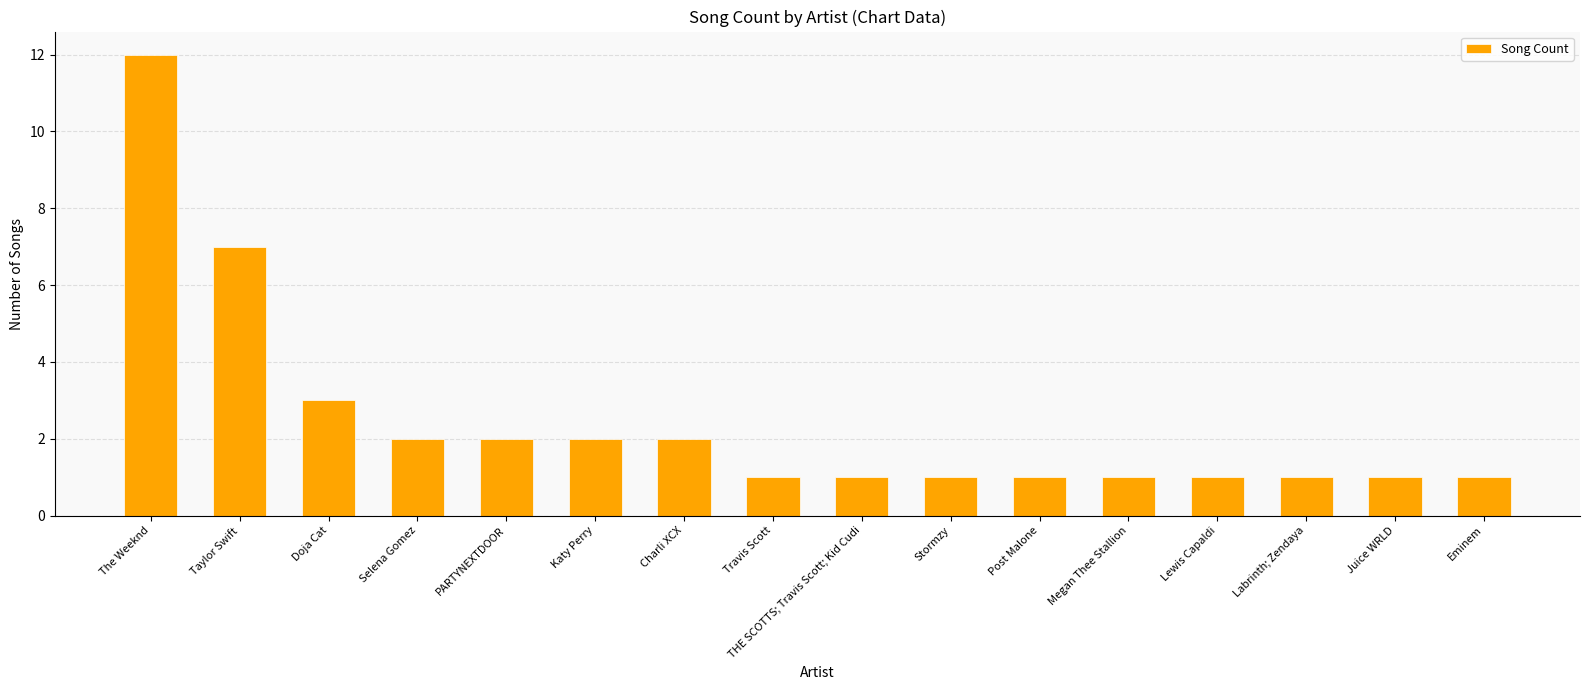

The value at Post Malone is 1. True or false?

True